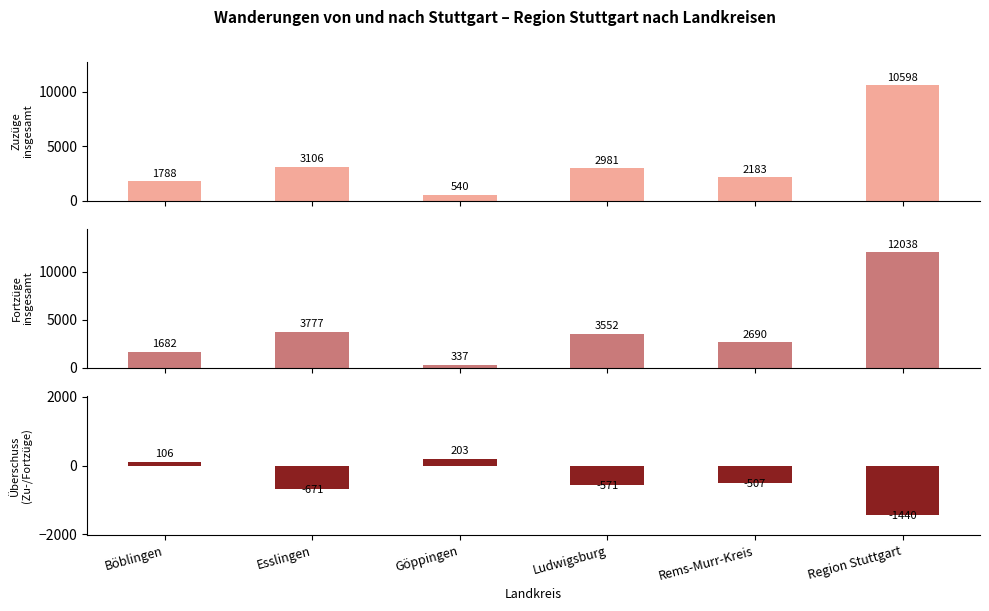

Which label corresponds to the largest value in the chart?

Region Stuttgart